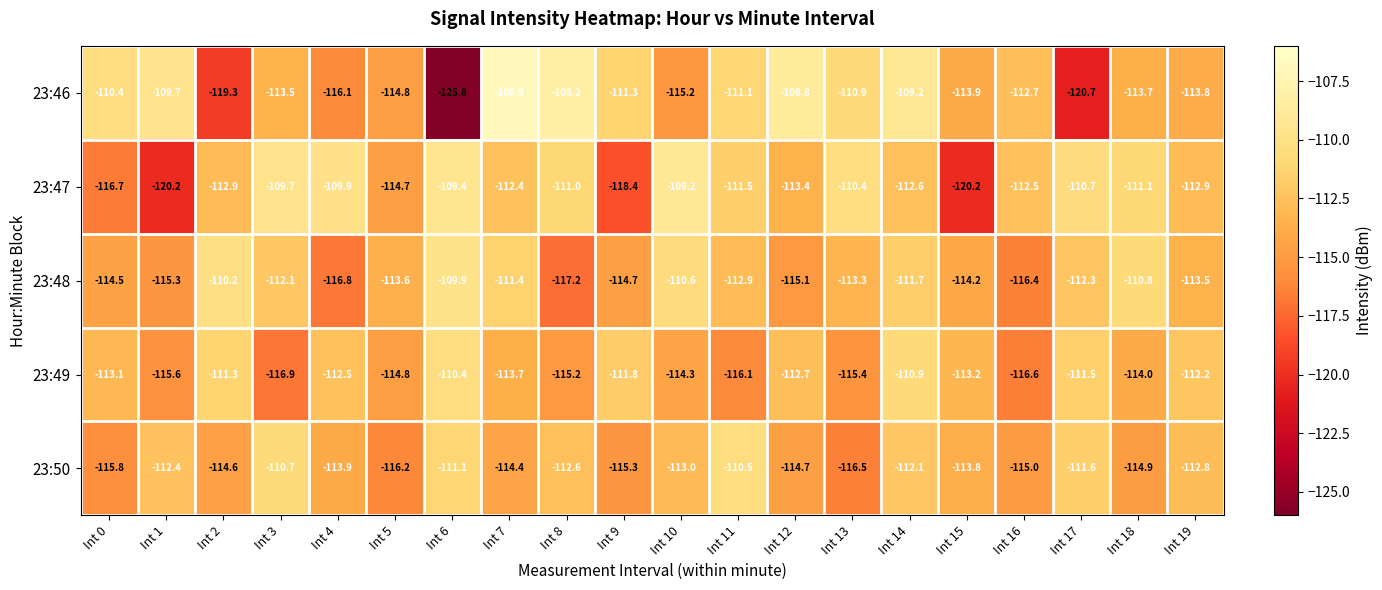

Which series has the largest range (max minus min)?

23:46